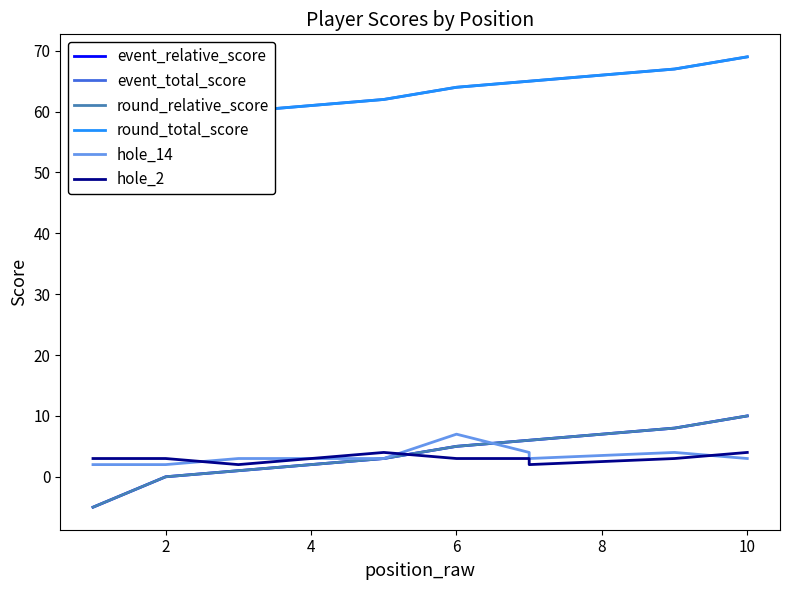

Reading left to right, what are all the values shown in this chart?

event_relative_score: -5	0	1	1	3	5	6	6	8	10
event_total_score: 54	59	60	60	62	64	65	65	67	69
round_relative_score: -5	0	1	1	3	5	6	6	8	10
round_total_score: 54	59	60	60	62	64	65	65	67	69
hole_14: 2	2	3	3	3	7	4	3	4	3
hole_2: 3	3	2	2	4	3	3	2	3	4